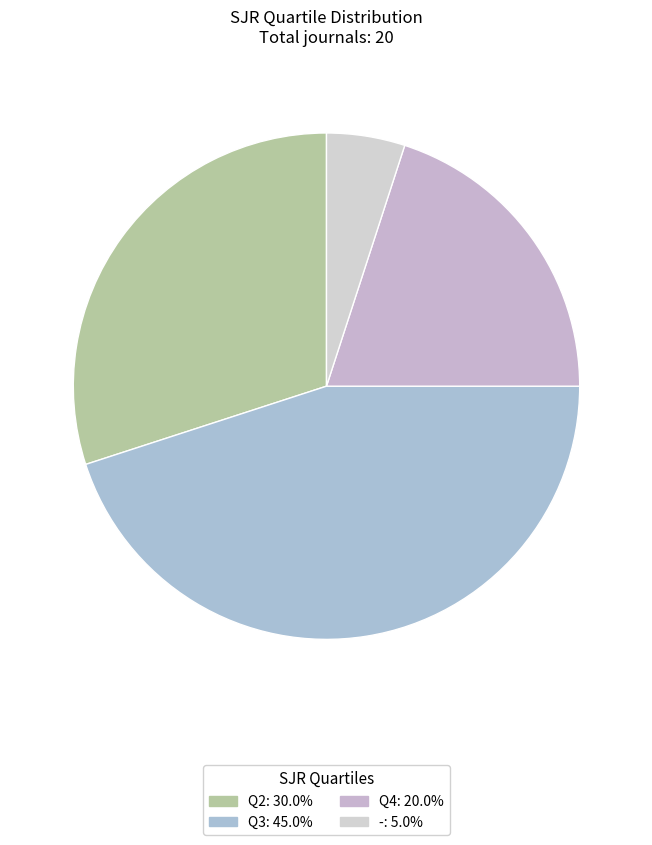

Does any single category account for the majority?

No